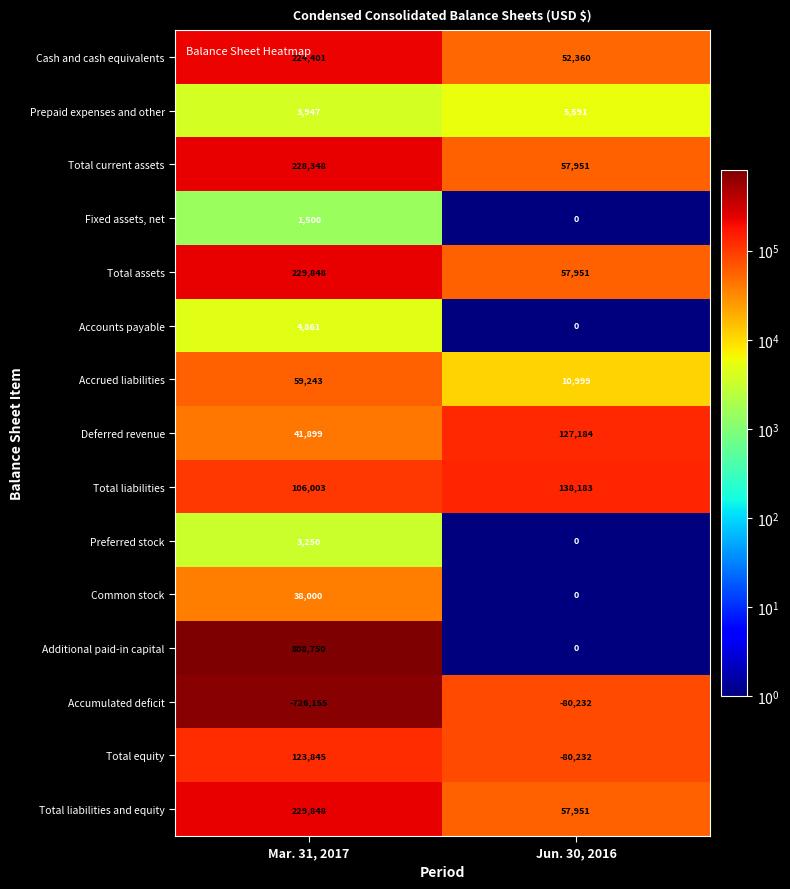

List the labels in order of Fixed assets, net value, smallest first.

Jun. 30, 2016, Mar. 31, 2017